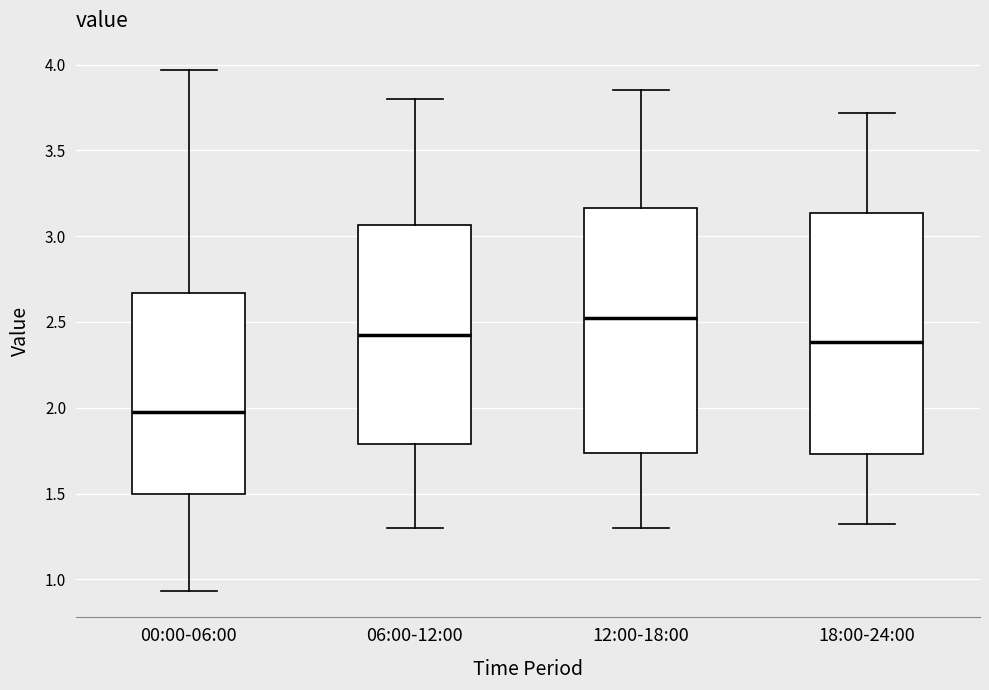

Reading left to right, read every box against the y-axis: the position of its median line, the range the box covers, and the ends of its whiskers. The values are not printed on the chart, so give them approximately, as read against the axis.

00:00-06:00: median 2.00, box 1.50 to 2.65, whiskers 0.95 to 3.95
06:00-12:00: median 2.45, box 1.80 to 3.05, whiskers 1.30 to 3.80
12:00-18:00: median 2.55, box 1.75 to 3.15, whiskers 1.30 to 3.85
18:00-24:00: median 2.40, box 1.75 to 3.15, whiskers 1.30 to 3.70